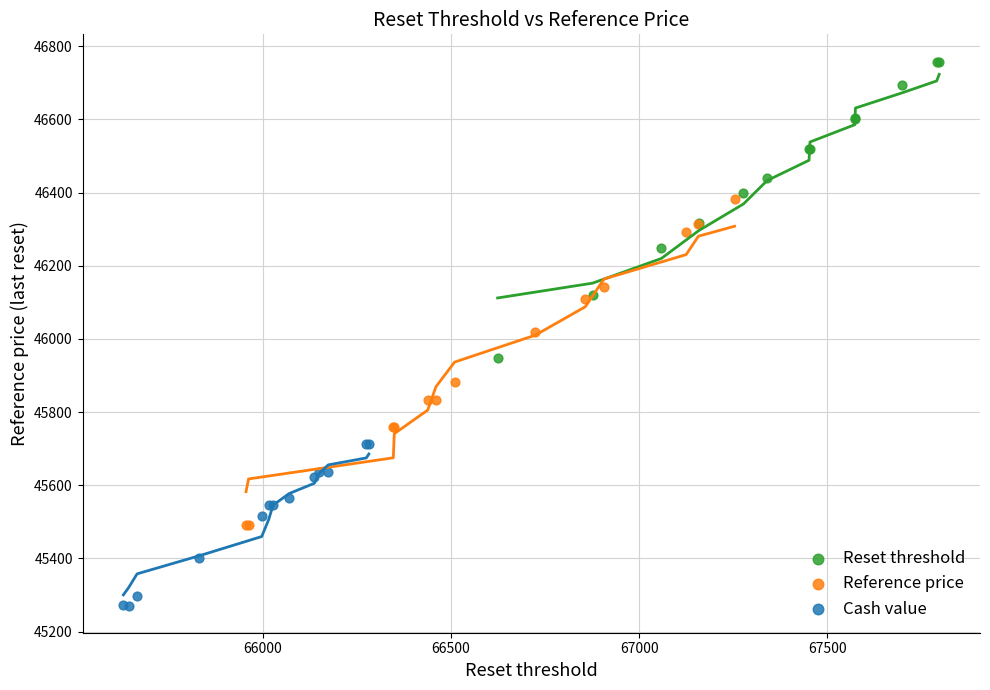

Which series reaches the maximum Y coordinate?

Reset threshold